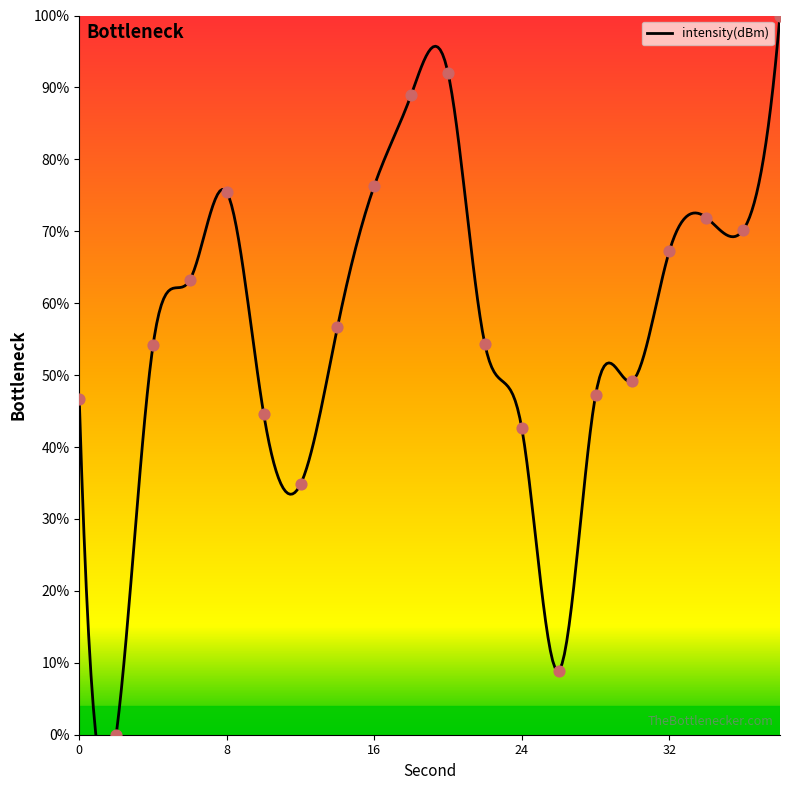

Which has a higher value, 30 or 22?

22